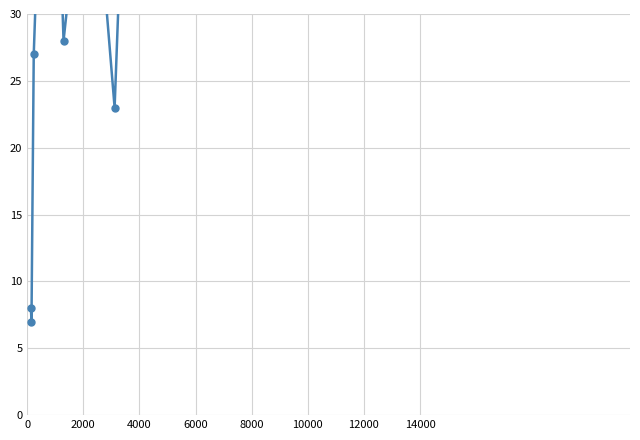

What is the change in value from 0 to 8000?

+46